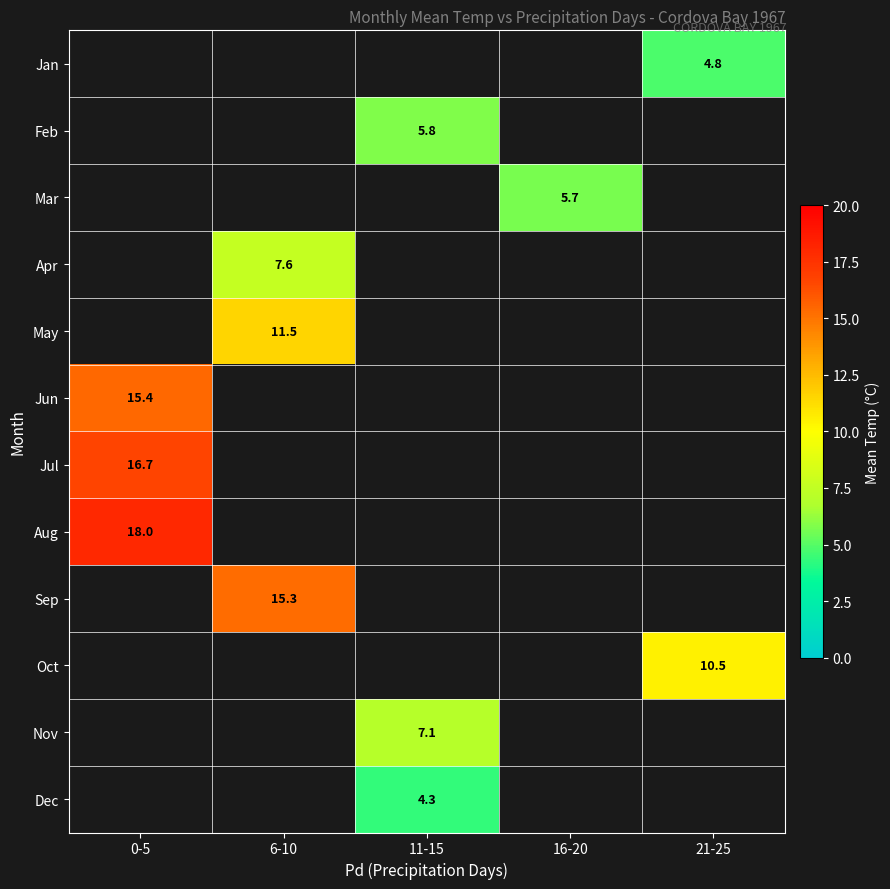

The Apr series shows 7.6 at 6-10. True or false?

True